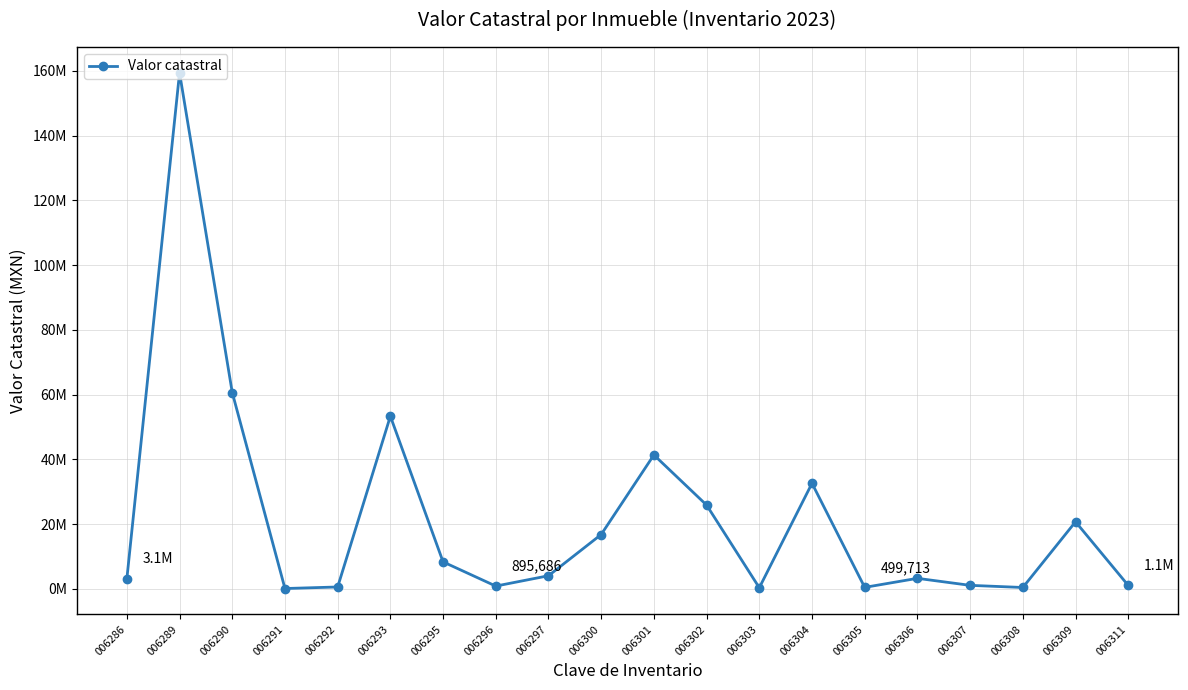

Is this an area chart (filled region under the line)?

No